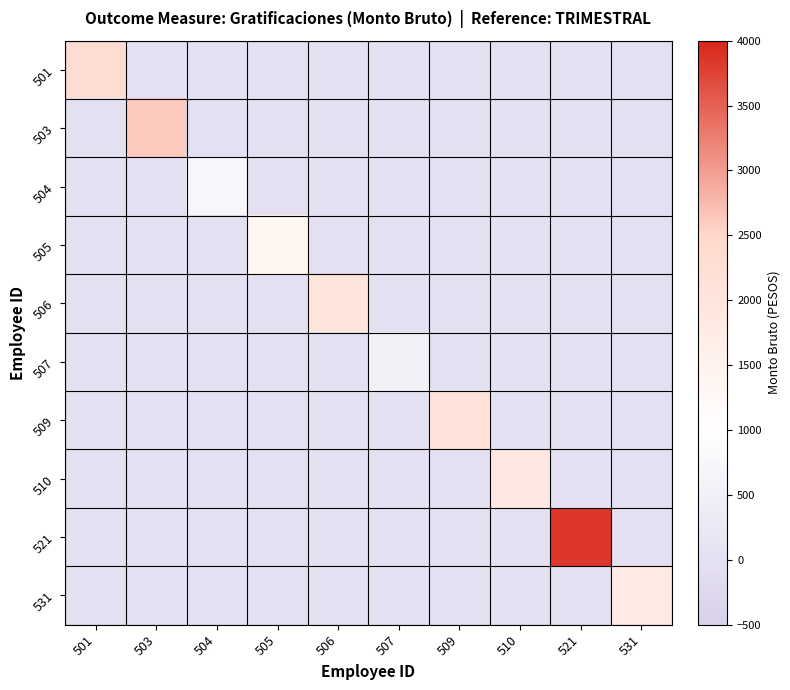

Between 506 and 507, which is larger?

506